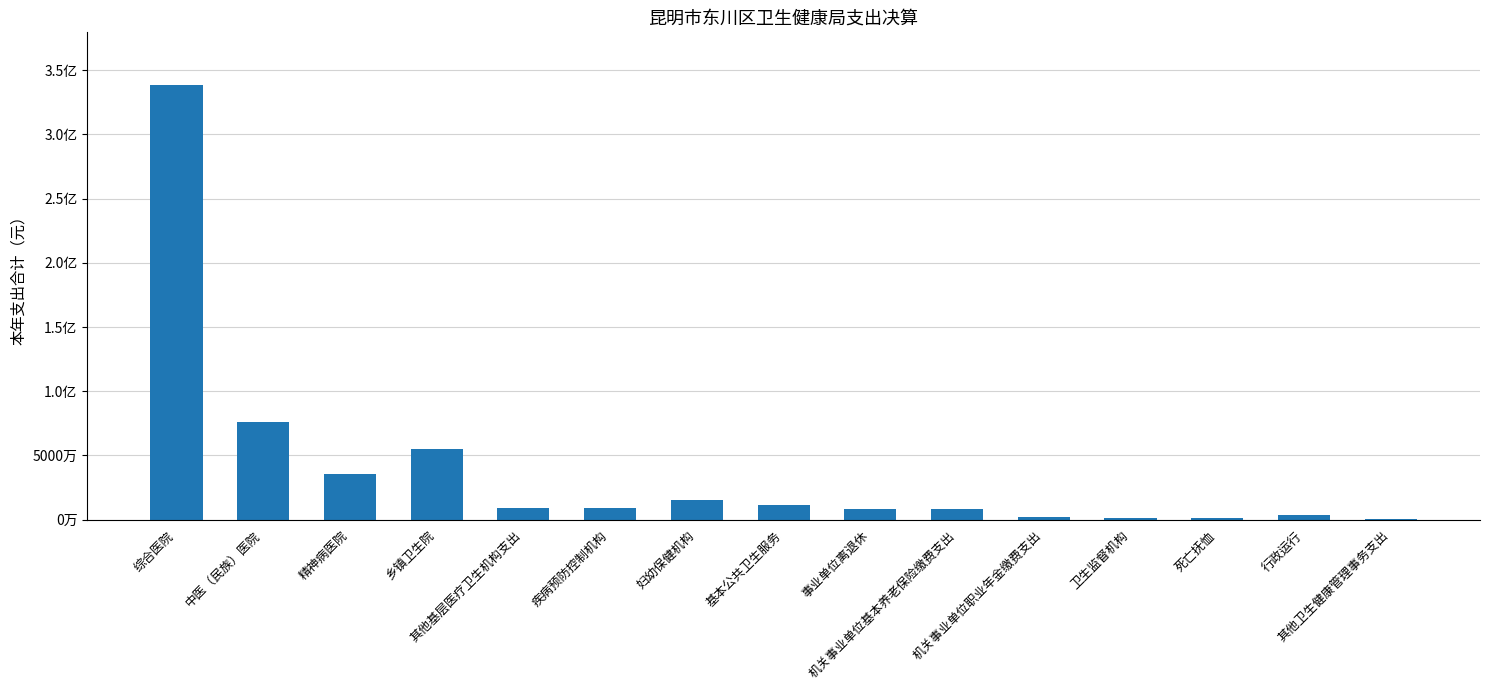

Reading right to left, extract all data points from this chart.

602255.6	3532923.1	1405395.8	1203384.0	2218047.6	8643333.4	8690683.0	11668511.0	15195666.1	9299414.2	9467196.3	54859620.8	35848080.9	76227808.3	338822887.2